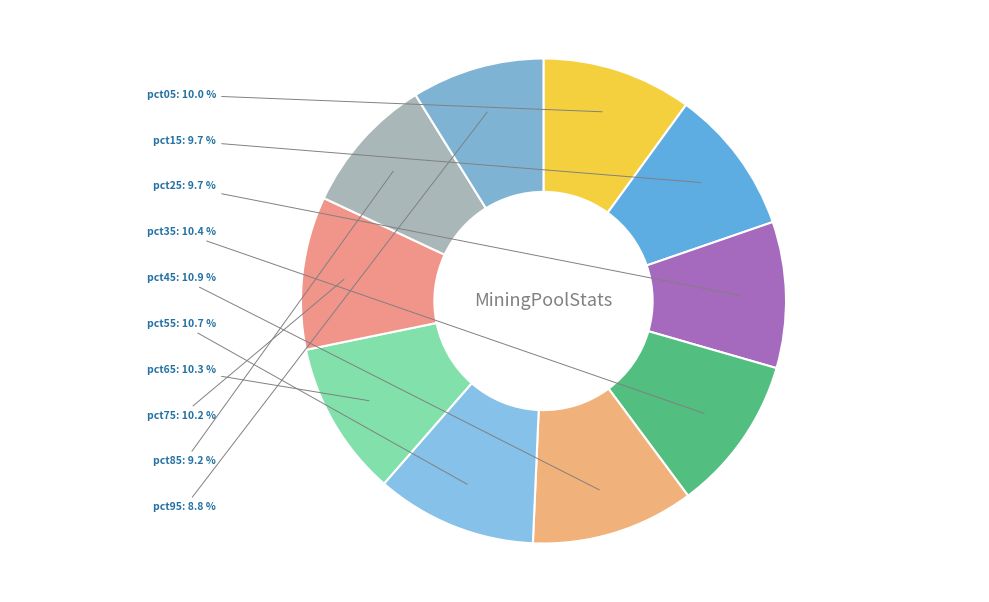

Is it true that pct05 is 24% of the pie?

False